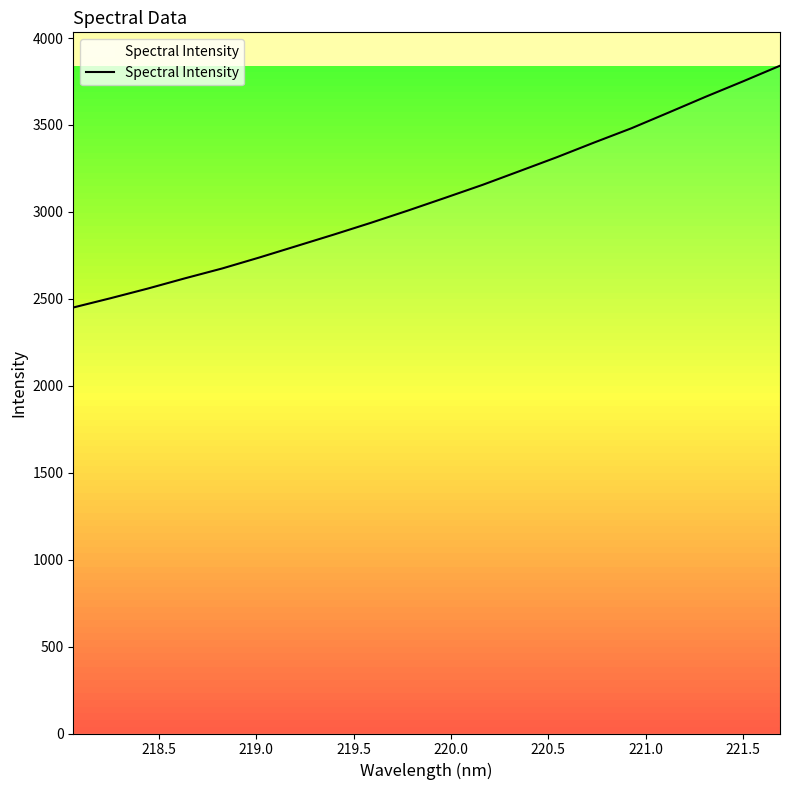

What is the greatest value displayed?

3840.7